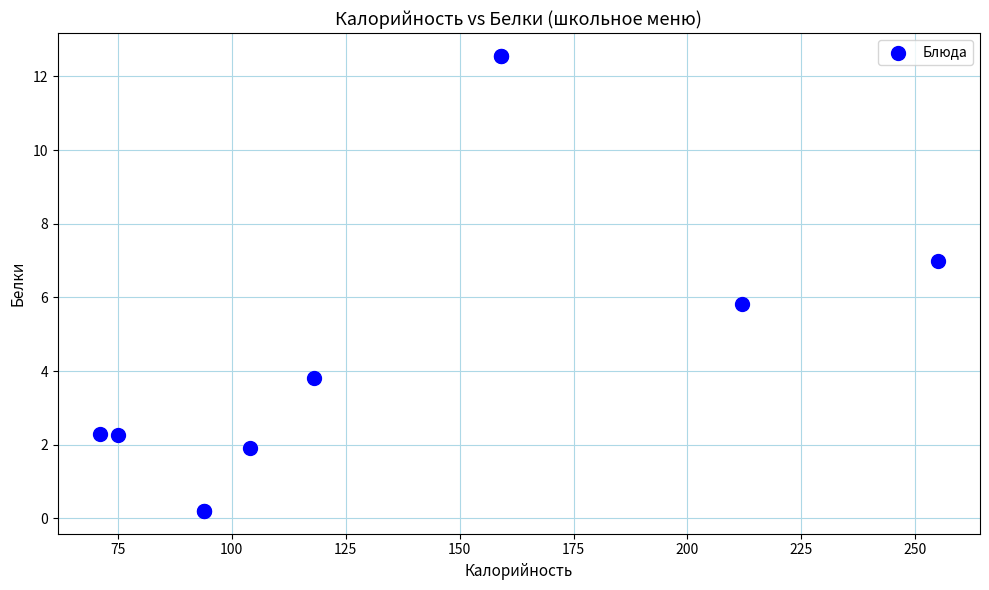

What Y value in the scatter plot is closest to 6?

5.8